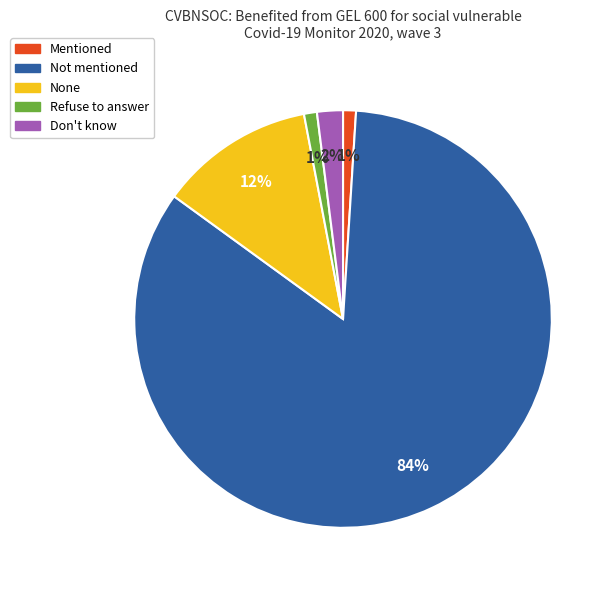

True or false: None accounts for 12% of the total.

True